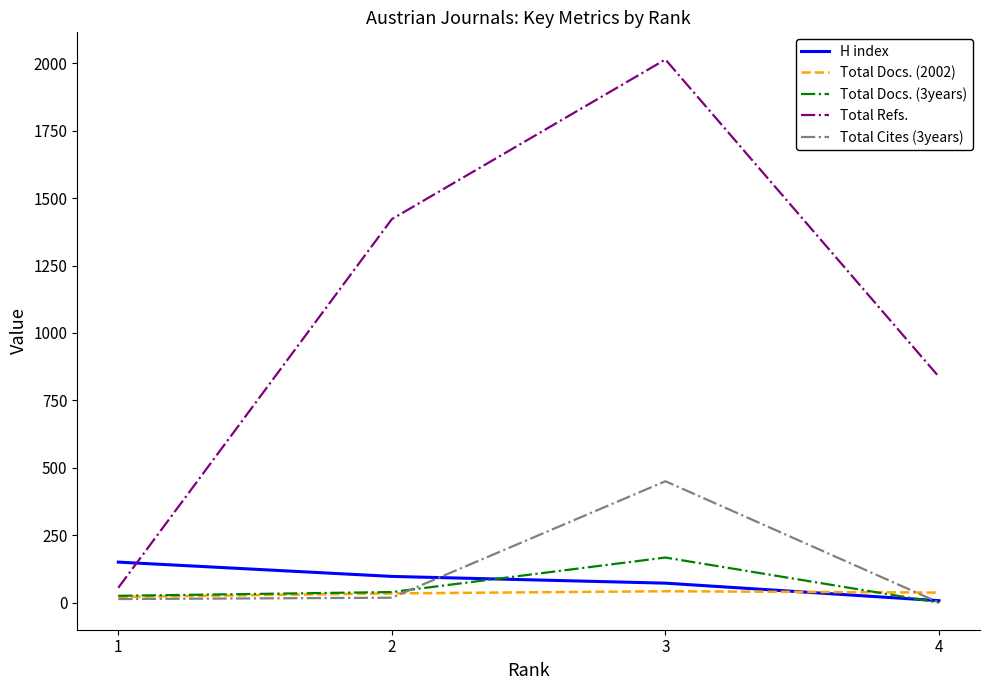

Which series has the largest total across all categories?

Total Refs.